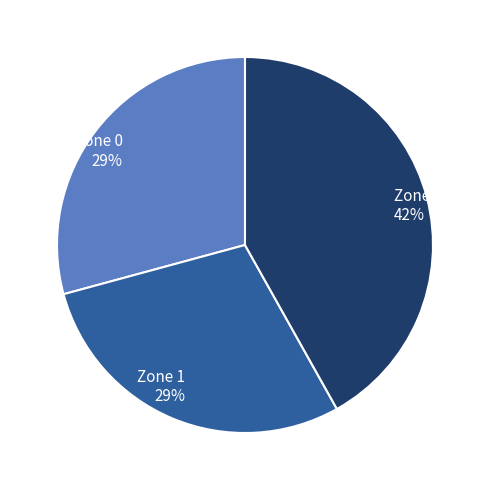

Which has a higher value, Zone 1 or Zone 2?

Zone 2